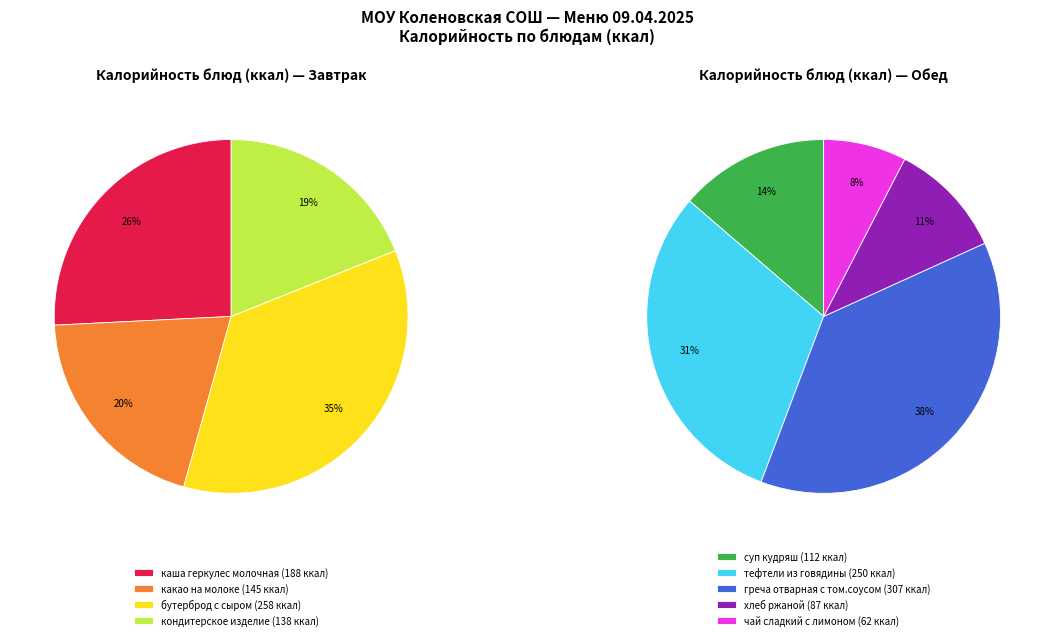

What percentage do хлеб ржаной and каша геркулес молочная together represent?

17.8%